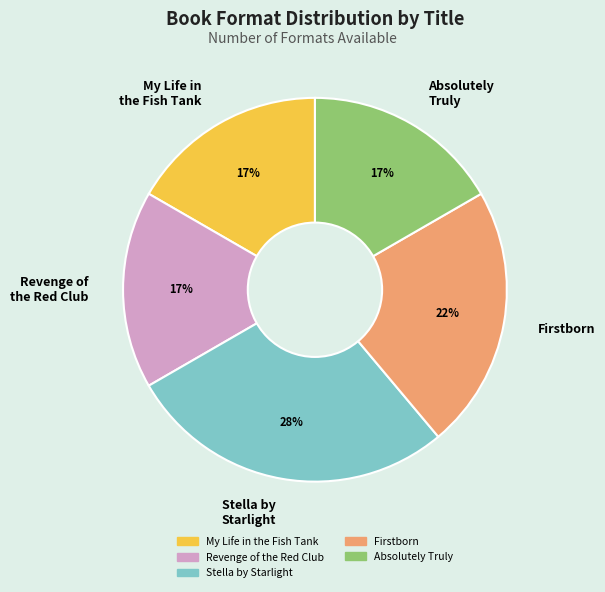

Between Absolutely Truly and Stella by Starlight, which is larger?

Stella by Starlight